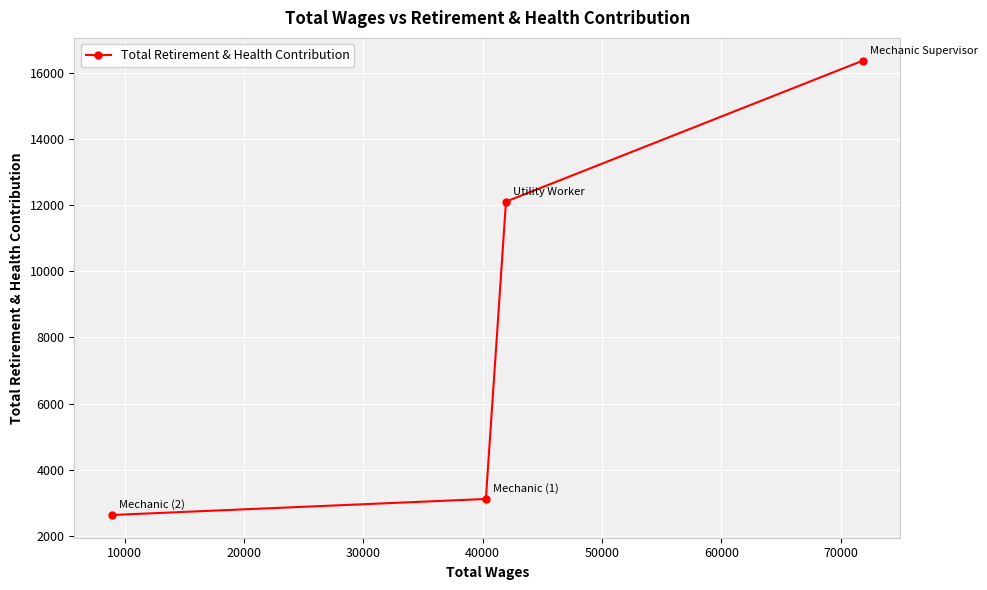

Reading right to left, extract all data points from this chart.

16363	12104	3122	2638